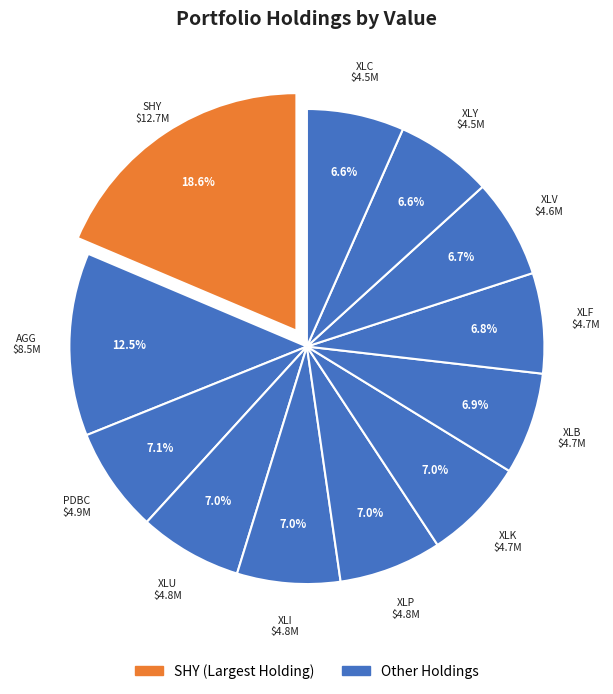

Count the number of slices in the pie.

12